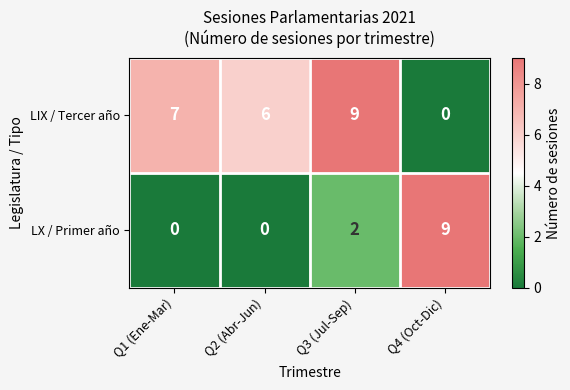

At which category is the sum across all series the highest?

Q3 (Jul-Sep)